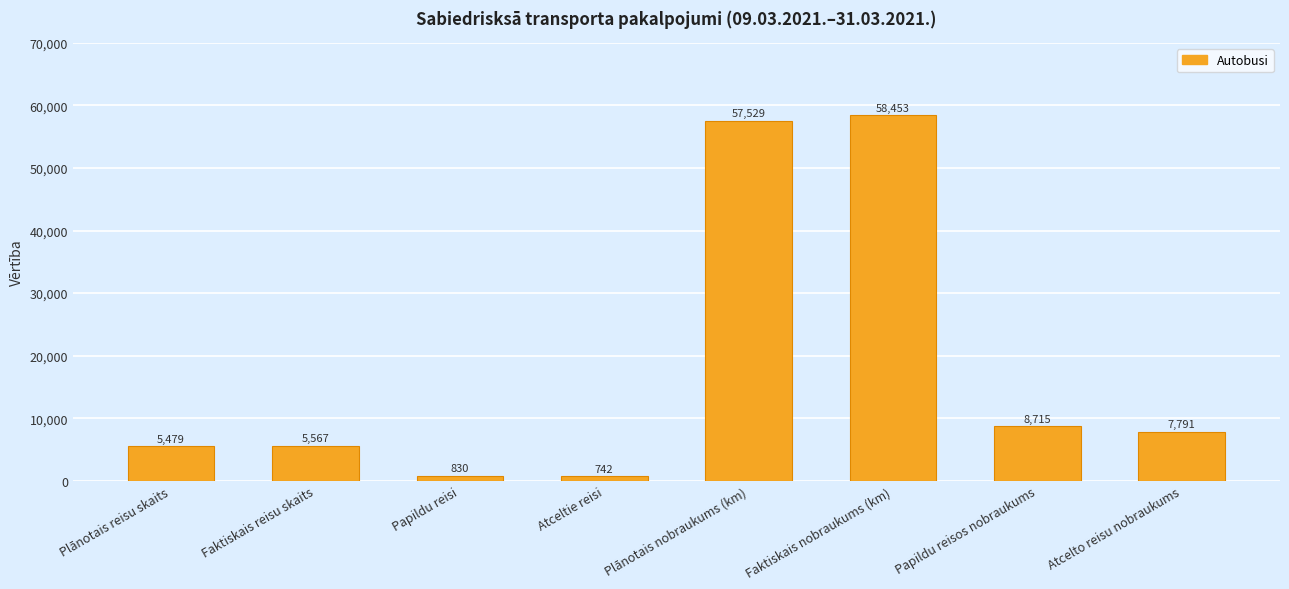

At which category does the chart reach its peak across all series?

Faktiskais nobraukums (km)